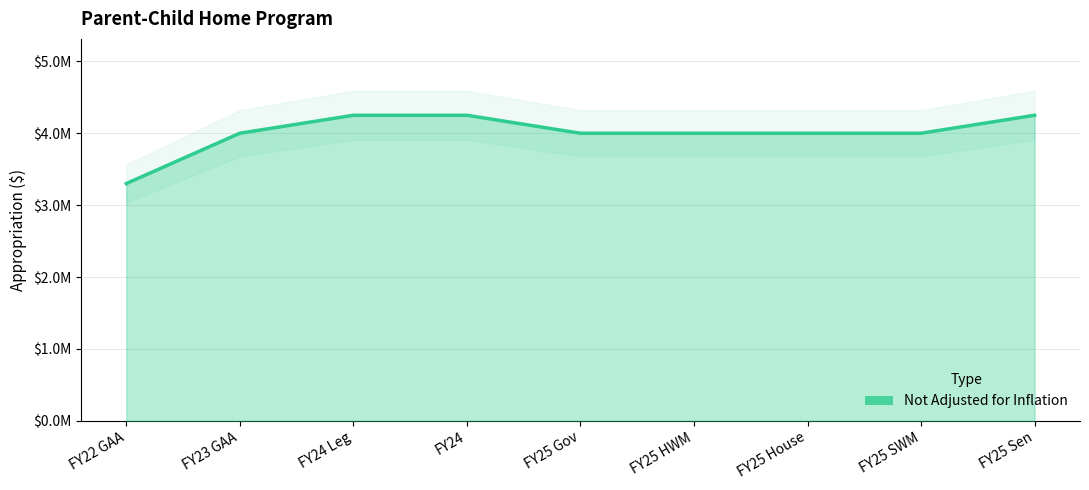

Is it true that the value at FY24 is 6531549?

False